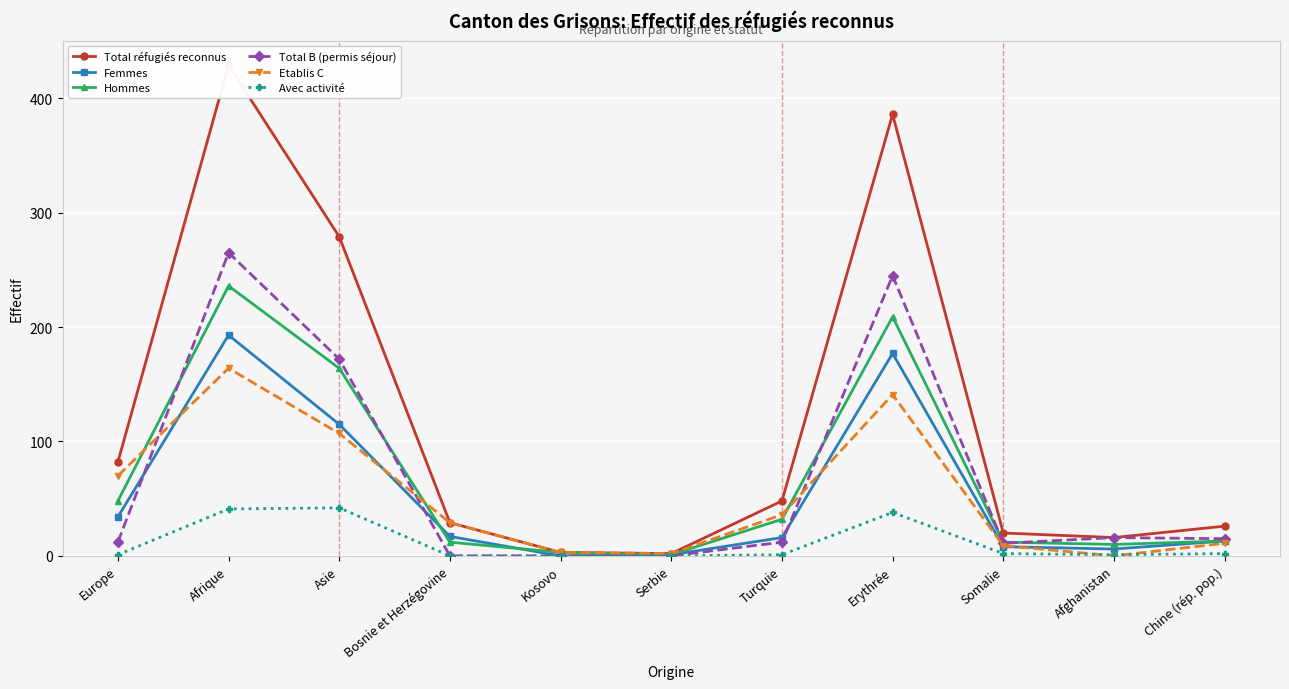

How many interior local peaks does the Total réfugiés reconnus series have?

2